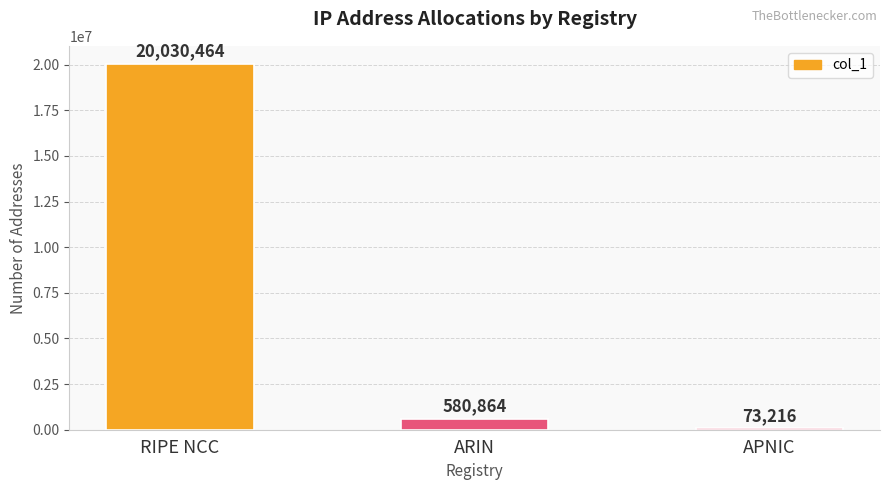

Rank the categories by value from highest to lowest.

RIPE NCC, ARIN, APNIC